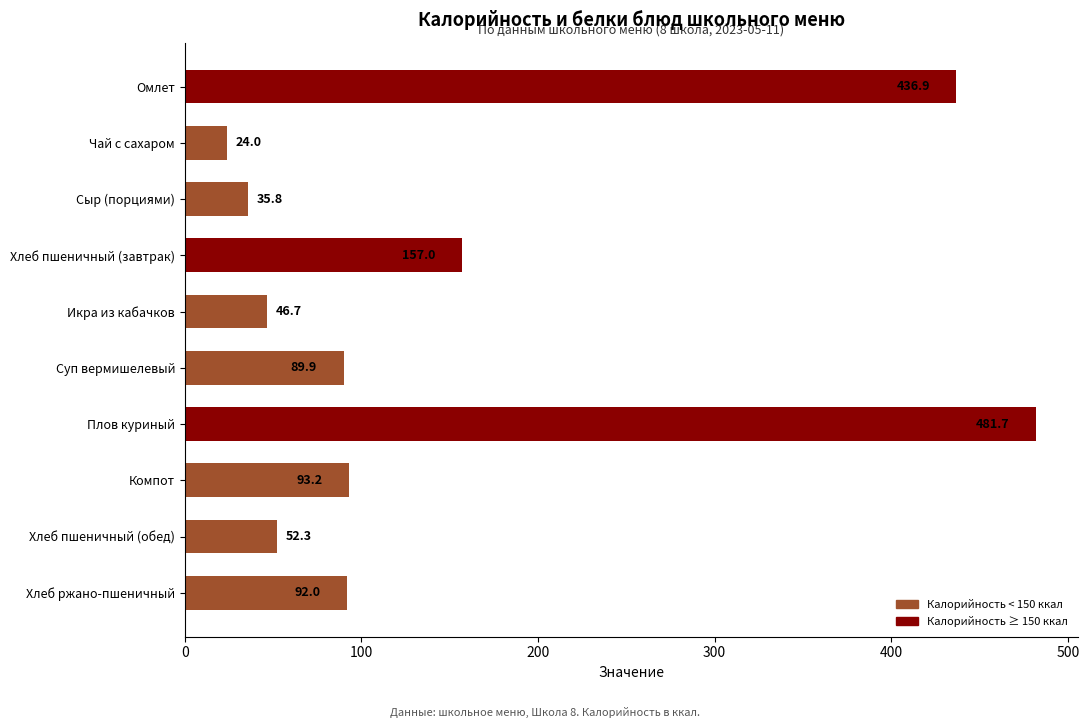

What position from the bottom is Икра из кабачков?

6